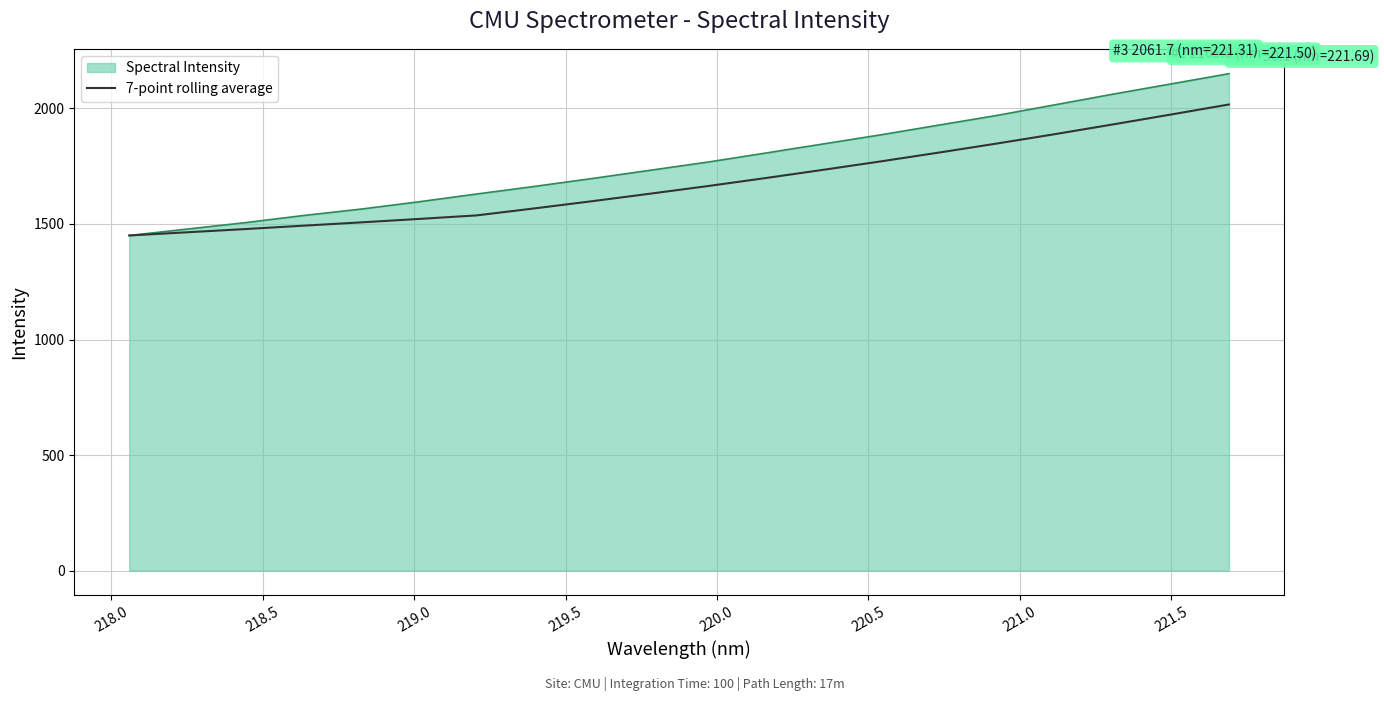

Rank the series by their maximum value, from lowest to highest.

7-point rolling average, Spectral Intensity